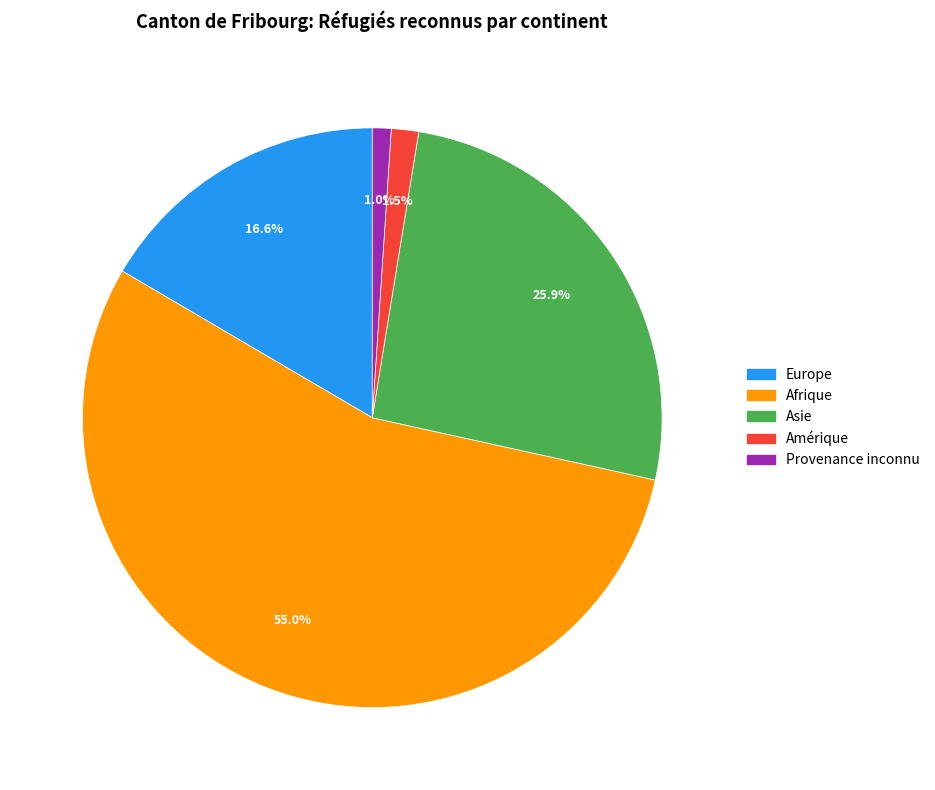

Is there a majority slice in this chart?

Yes